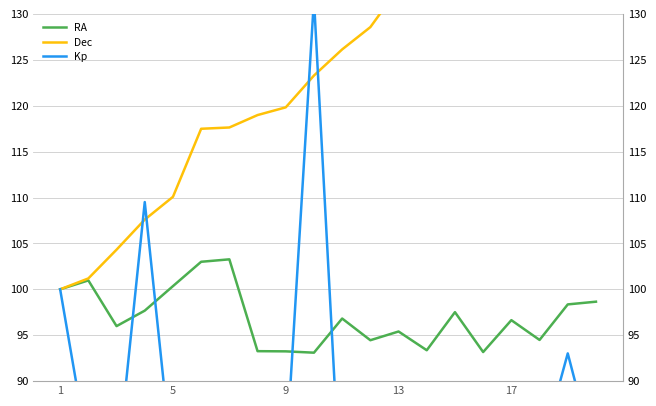

What is the minimum value for Kp?

59.8